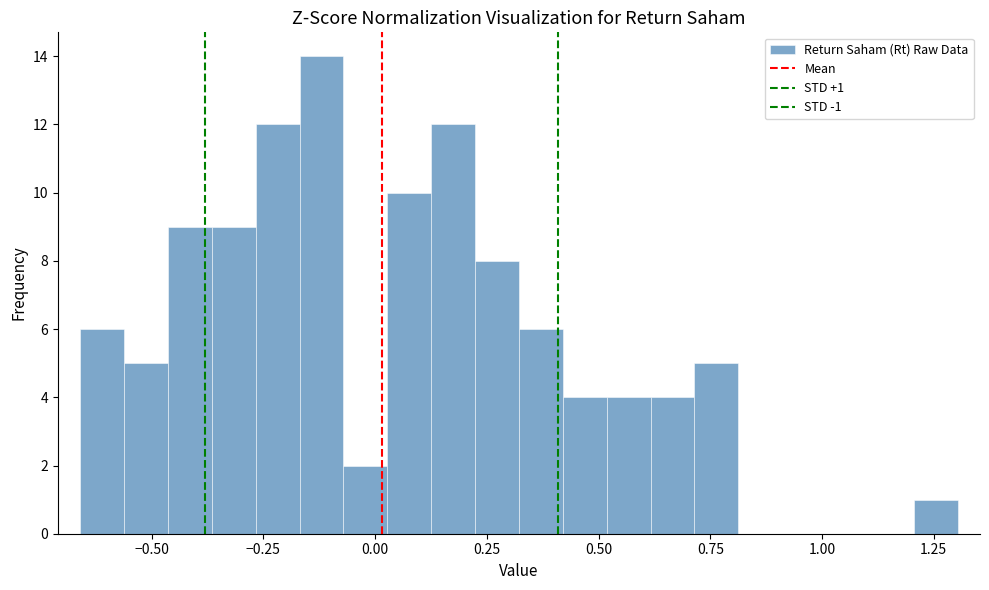

Around what value on the x-axis is the tallest bar? Give the approximate position of its centre, as read against the axis.

-0.10